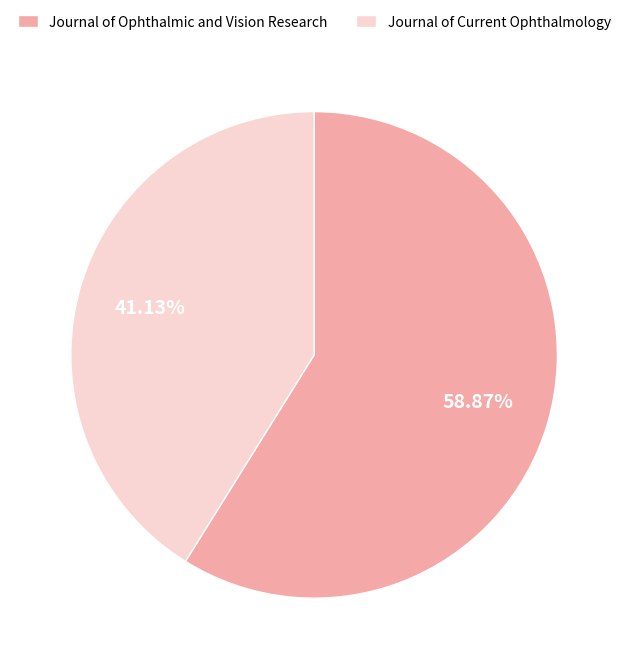

Count the number of slices in the pie.

2